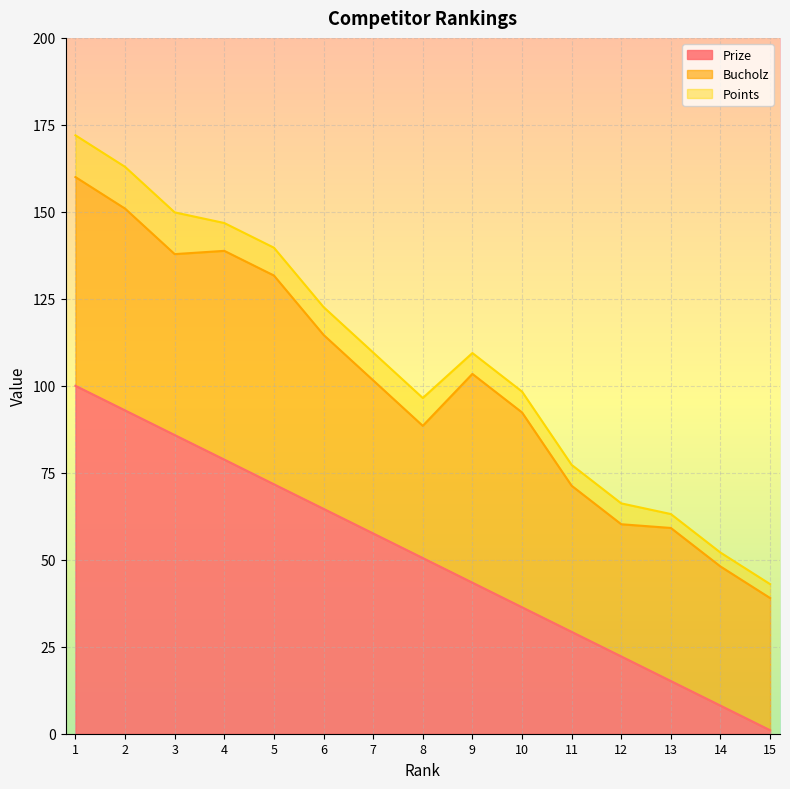

What is the average value of the Points series?

7.5